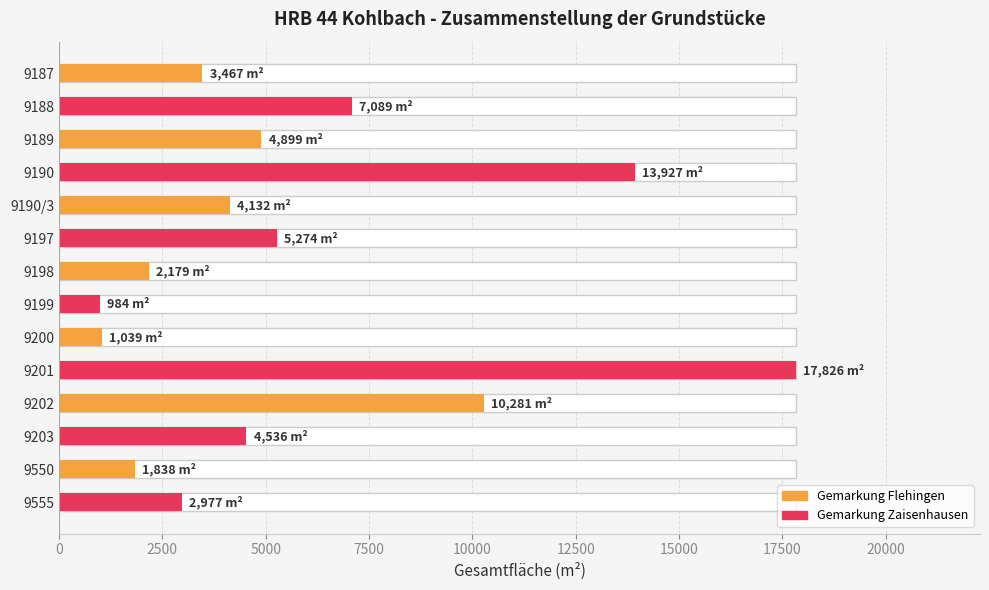

What is the value of the 13th bar from the left?

1838